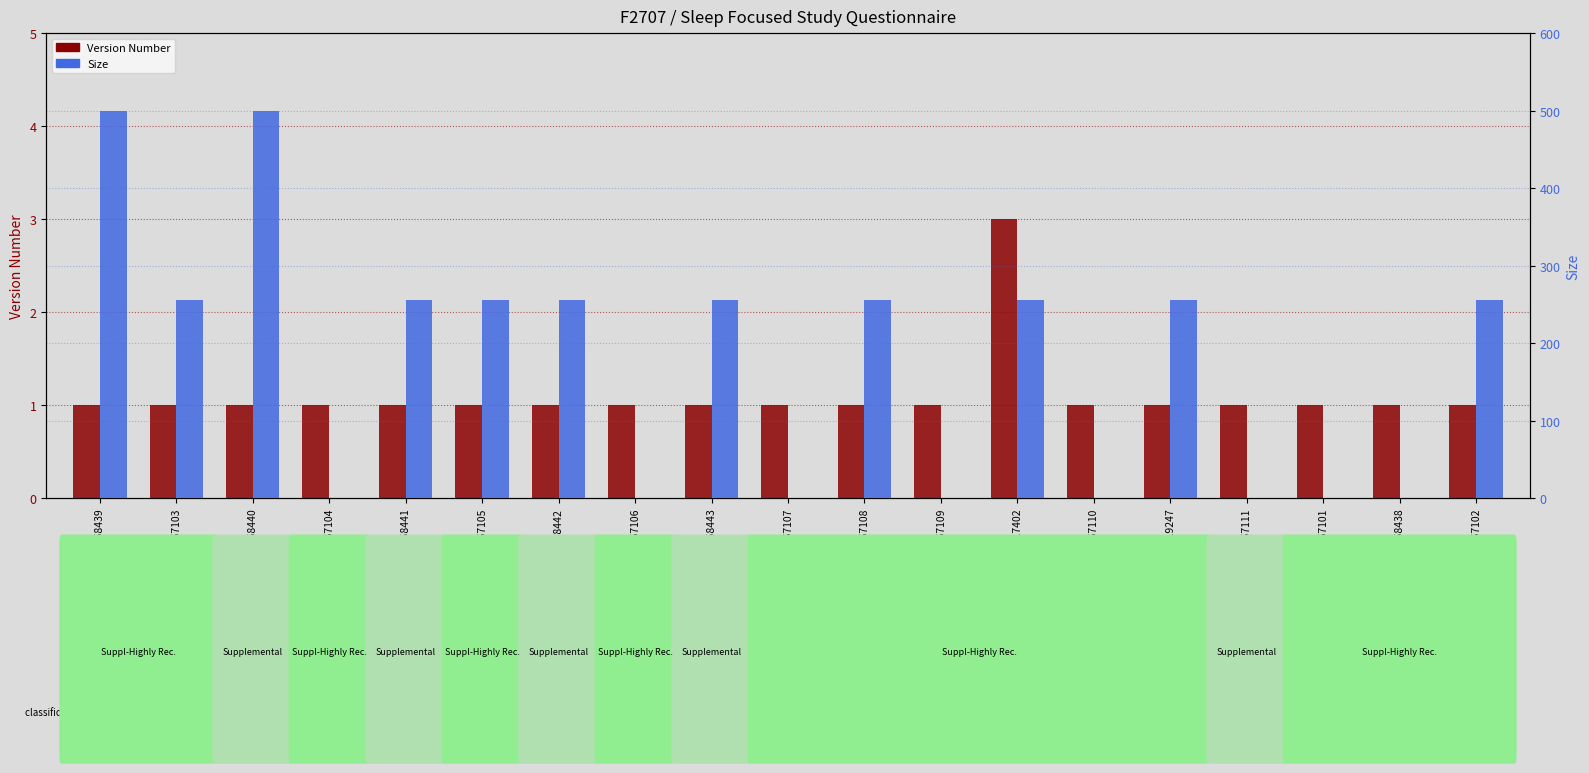

Reading left to right, list all the values displayed in this chart.

Version Number: 1	1	1	1	1	1	1	1	1	1	1	1	3	1	1	1	1	1	1
Size: 500	255	500	0	255	255	255	0	255	0	255	0	255	0	255	0	0	0	255